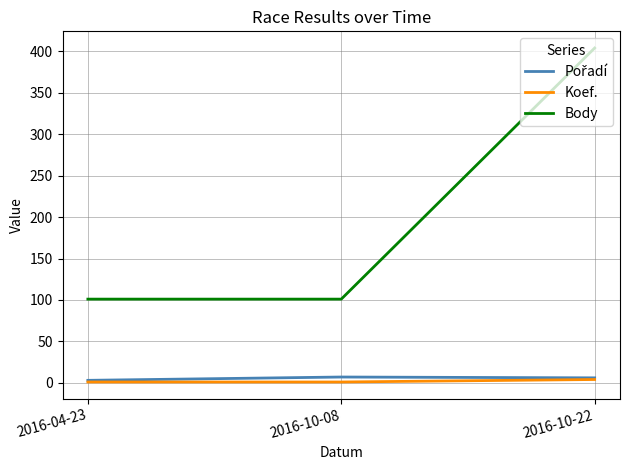

Which series has the largest range (max minus min)?

Body